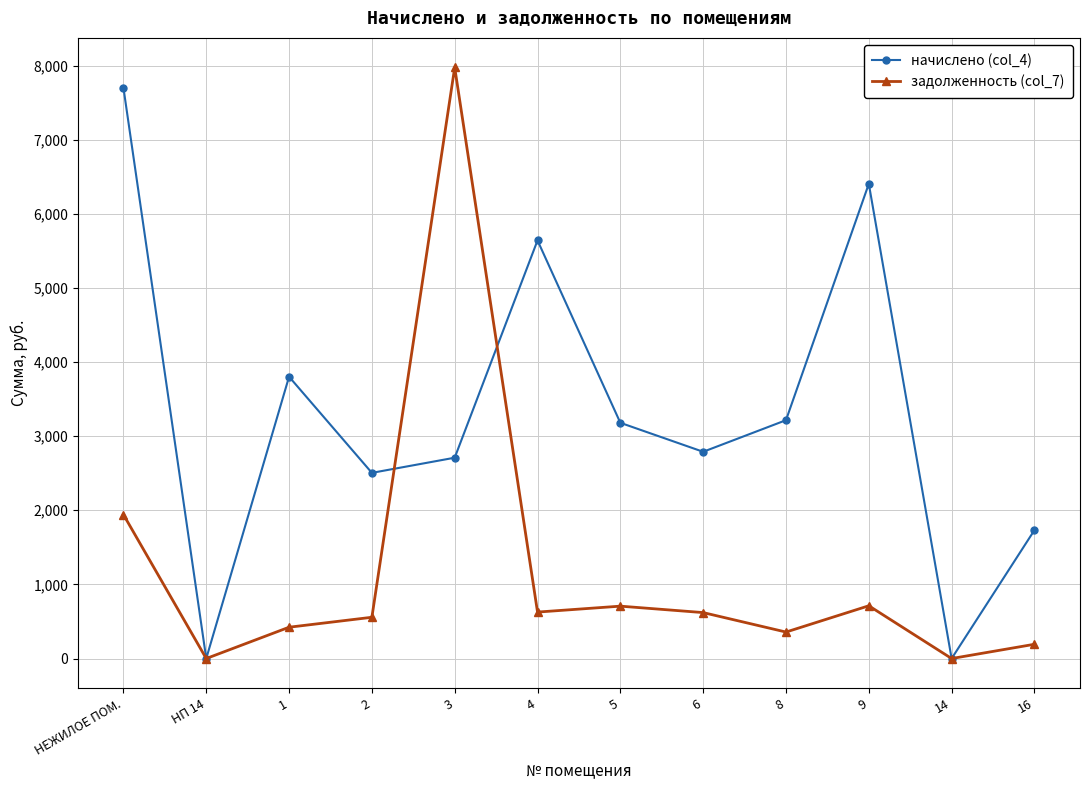

At 8, list the series in order from largest to smallest.

начислено (col_4), задолженность (col_7)